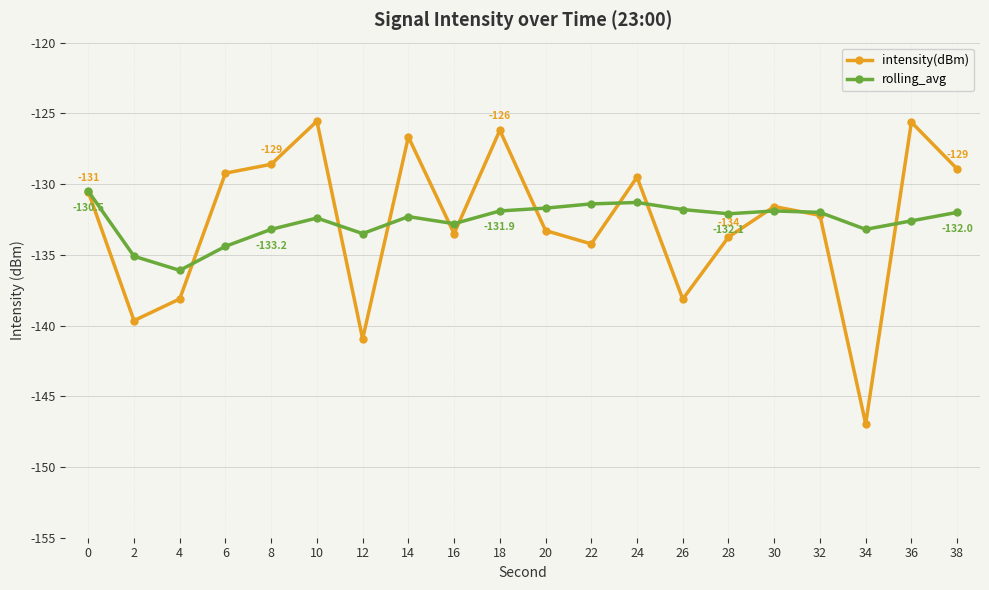

What is the sum of all rolling_avg values?

-2652.2